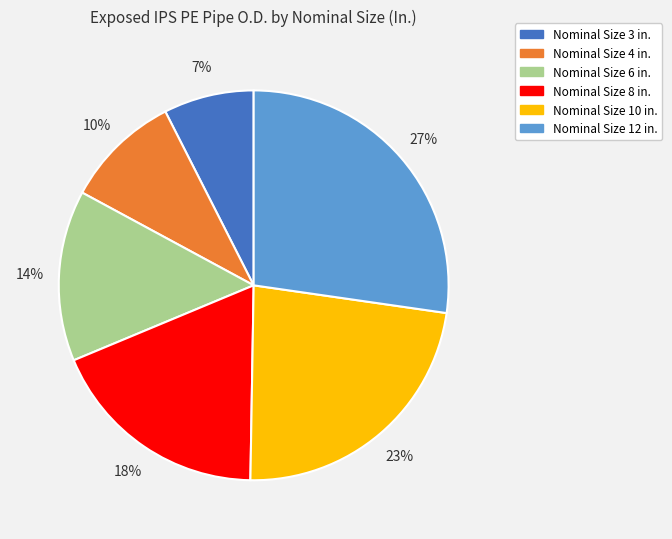

True or false: Nominal Size 8 in. accounts for 6% of the total.

False